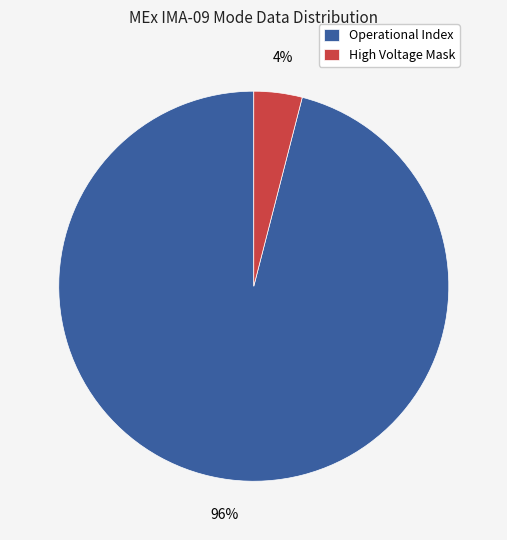

Which category has the biggest portion of the pie?

Operational Index